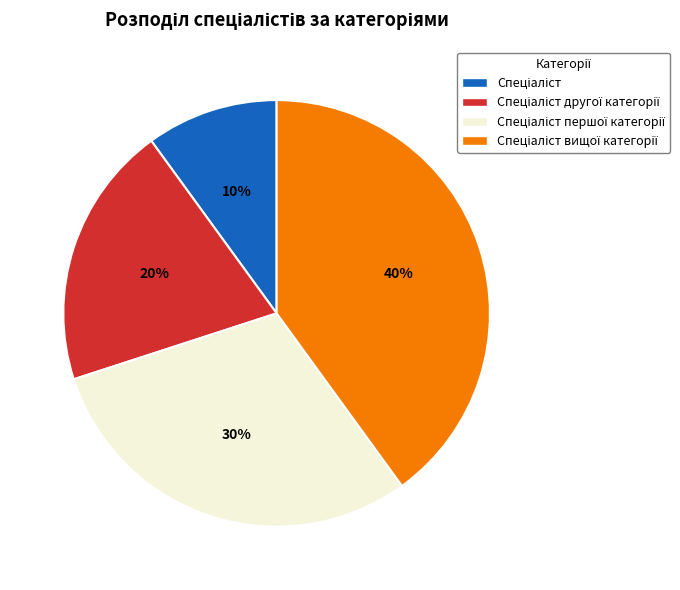

To the nearest percent, what is the average slice percentage?

25%